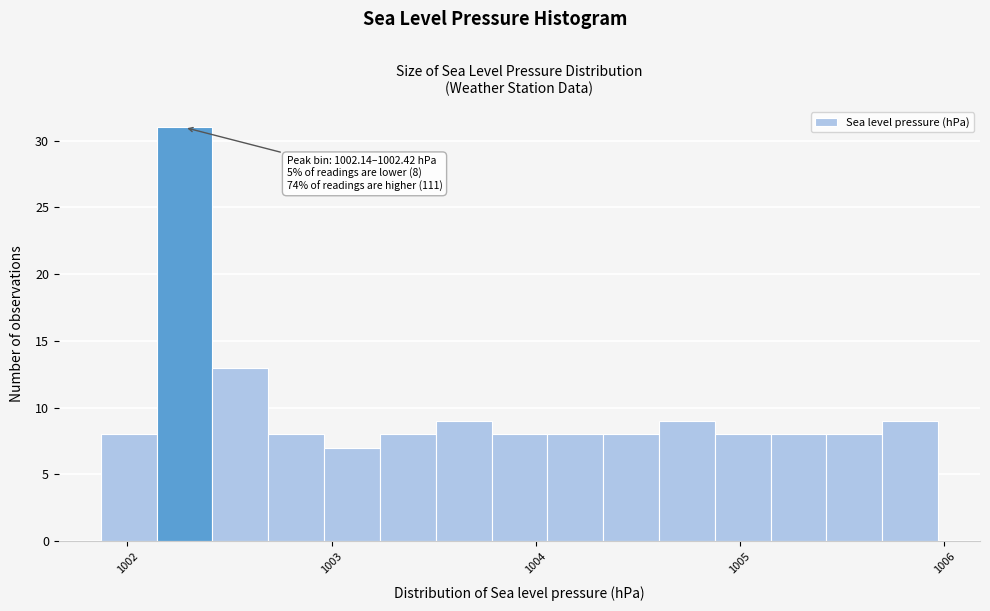

Read against the x-axis, roughly where is the centre of the tallest bar?

1002.3